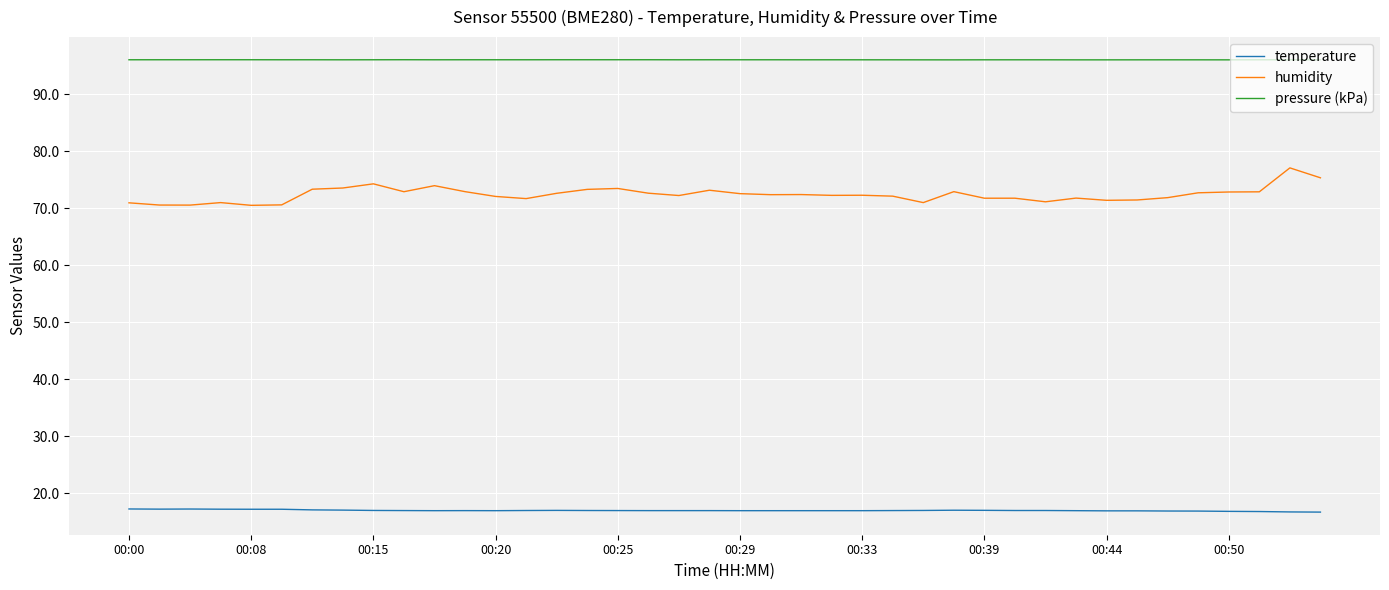

What is the difference between the maximum and minimum values in the humidity series?

6.6